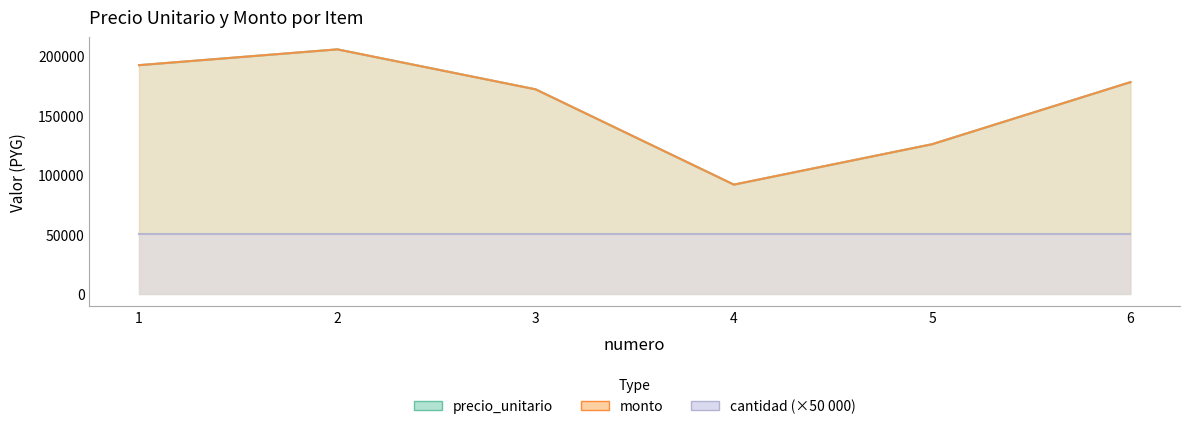

Which series has the largest range (max minus min)?

precio_unitario